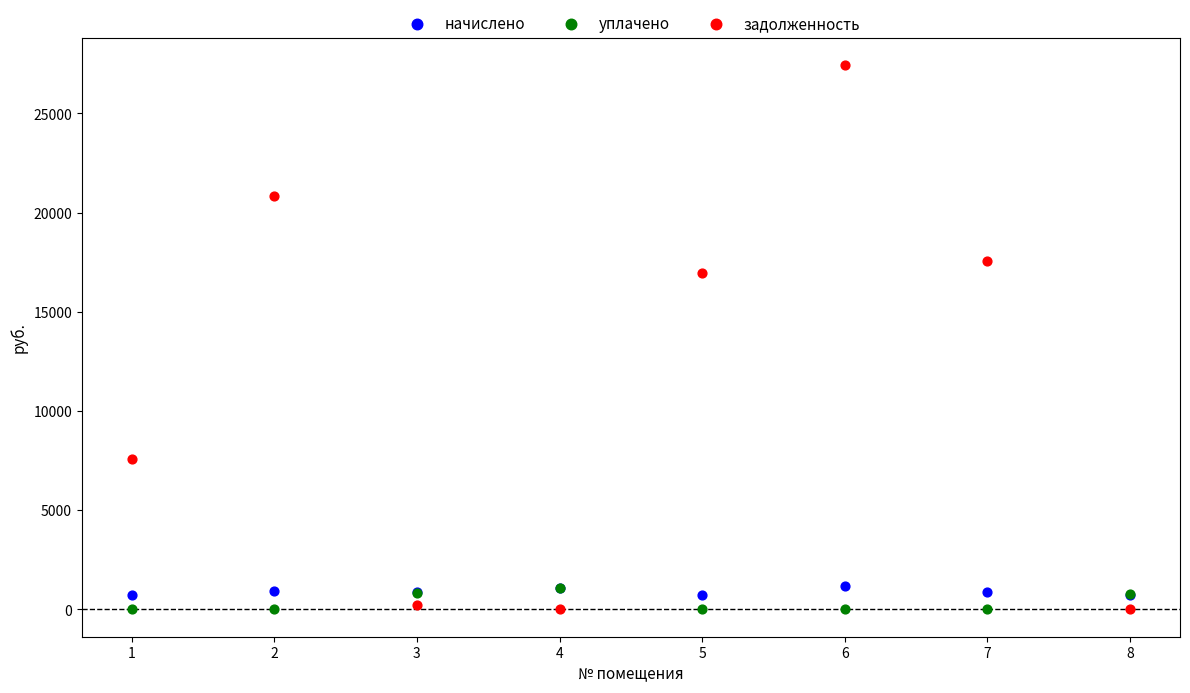

Which series reaches the maximum Y coordinate?

задолженность